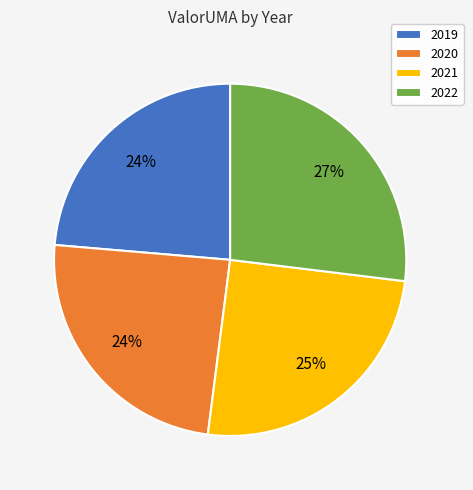

Is it true that 2022 is 33% of the pie?

False